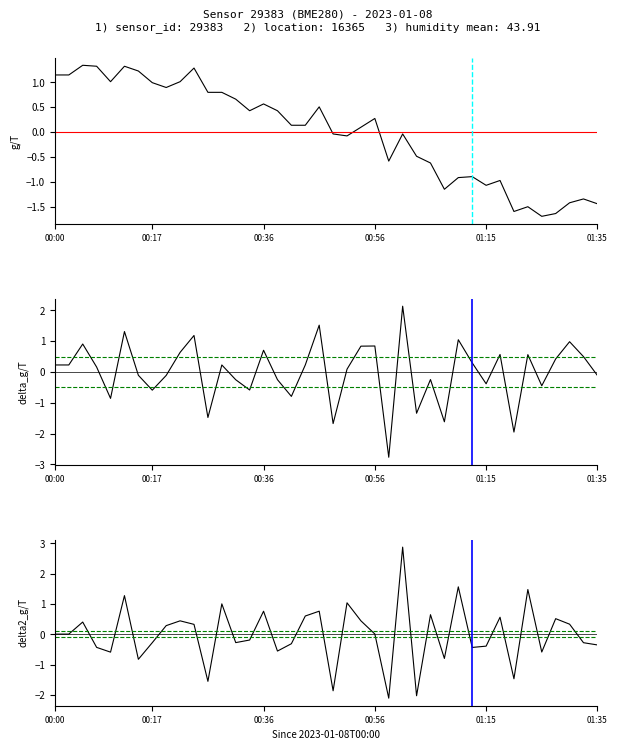

What is the difference between the maximum and minimum values in the delta2_pressure series?

5.0